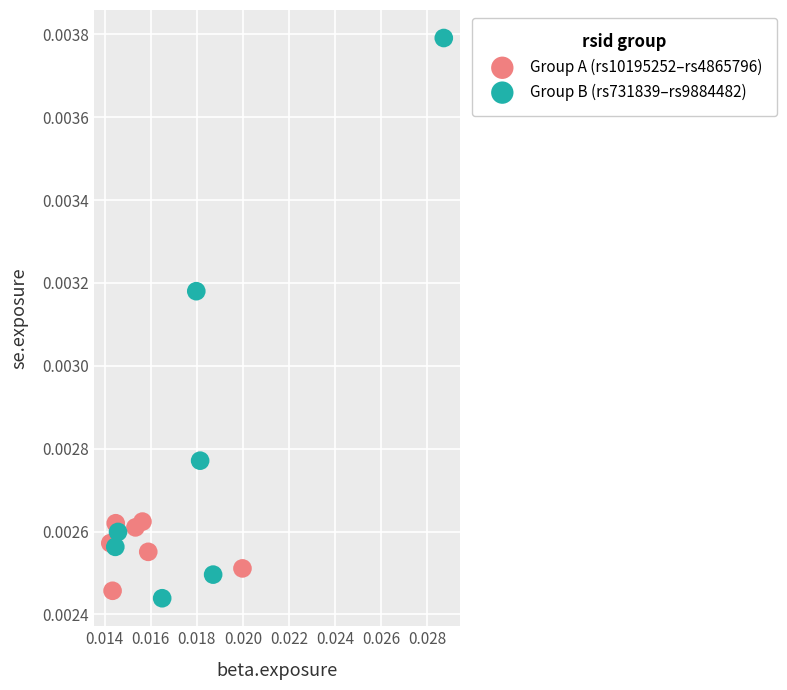

Which series contains the lowest Y value?

Group B (rs731839–rs9884482)